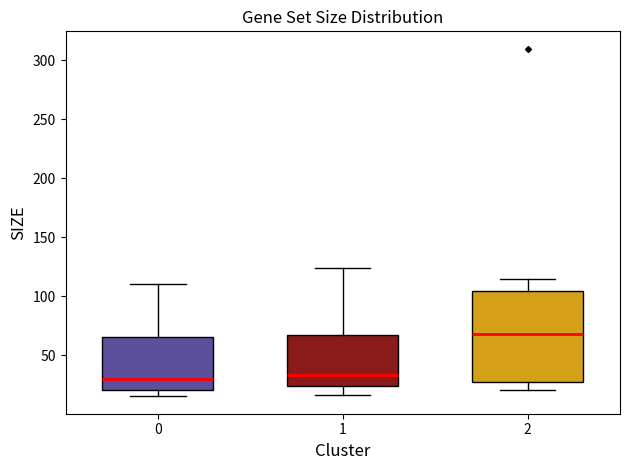

Reading left to right, read every box against the y-axis: the position of its median line, the range the box covers, and the ends of its whiskers. The values are not printed on the chart, so give them approximately, as read against the axis.

0: median 30, box 20 to 65, whiskers 15 to 110
1: median 35, box 25 to 65, whiskers 15 to 125
2: median 70, box 25 to 105, whiskers 20 to 115